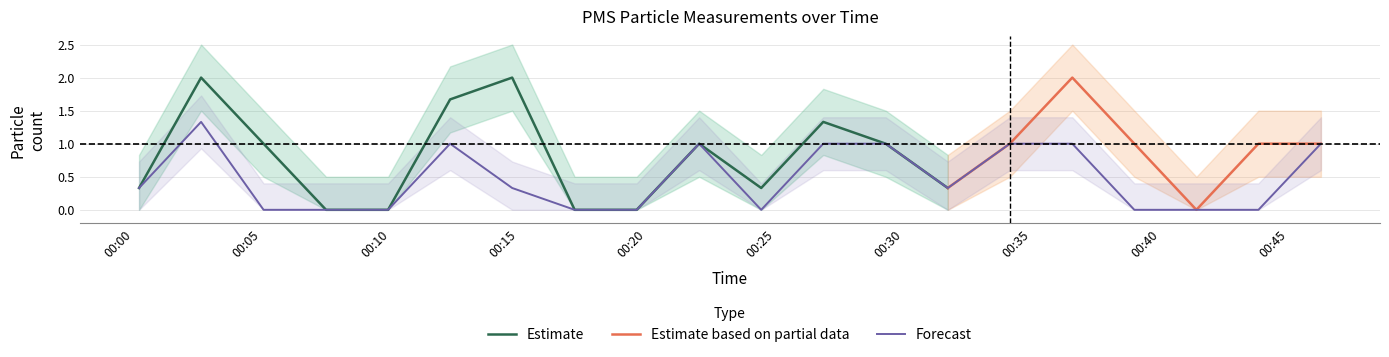

What is the label of the 4th point from the right?

2022/04/08 00:38:59